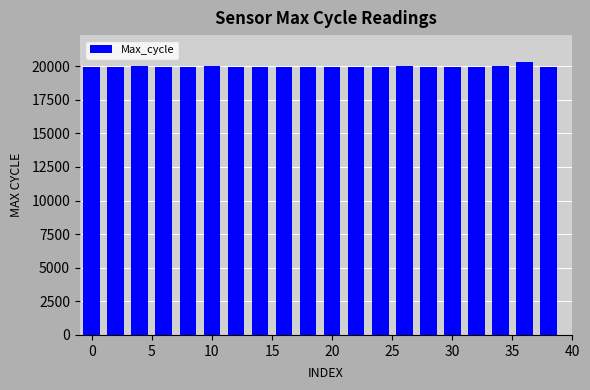

What is the average value?

19969